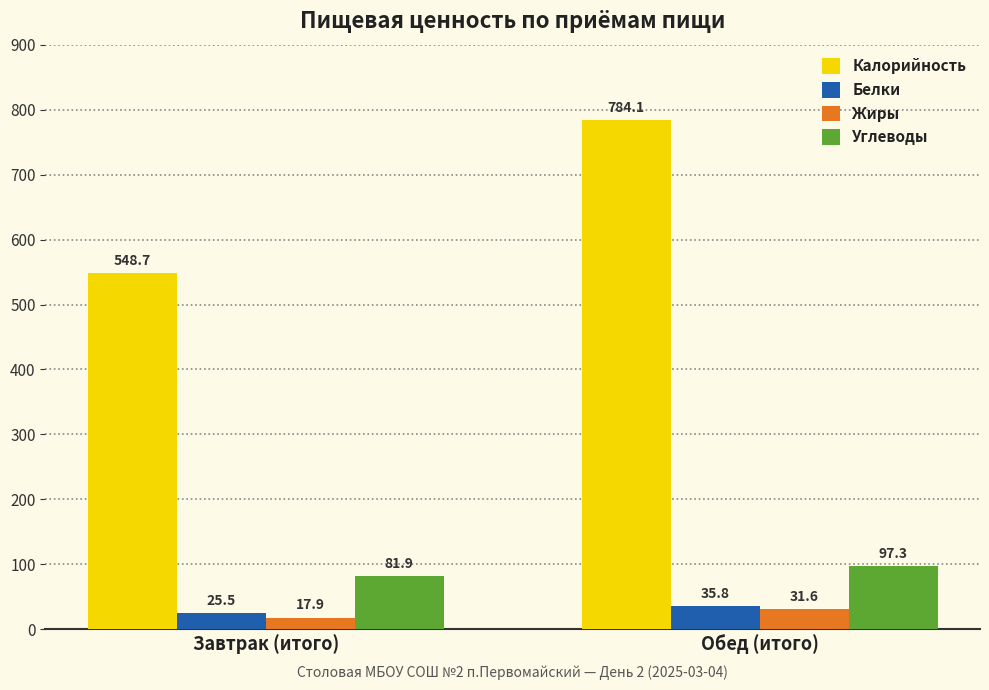

Rank the series by their maximum value, from lowest to highest.

Жиры, Белки, Углеводы, Калорийность